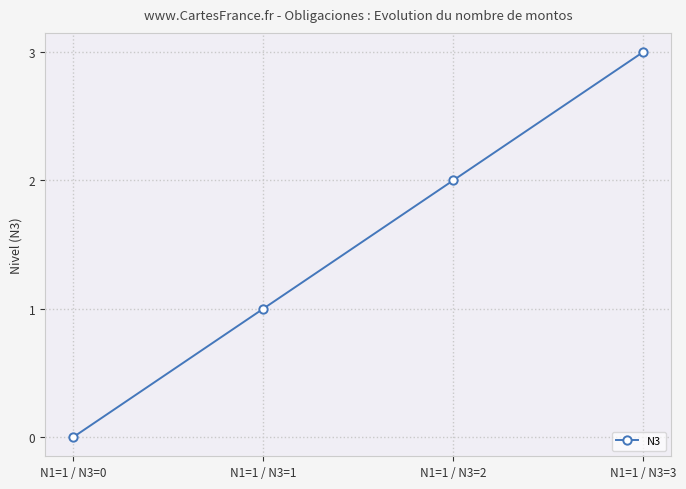

List the labels in order of value, smallest first.

N1=1 / N3=0, N1=1 / N3=1, N1=1 / N3=2, N1=1 / N3=3